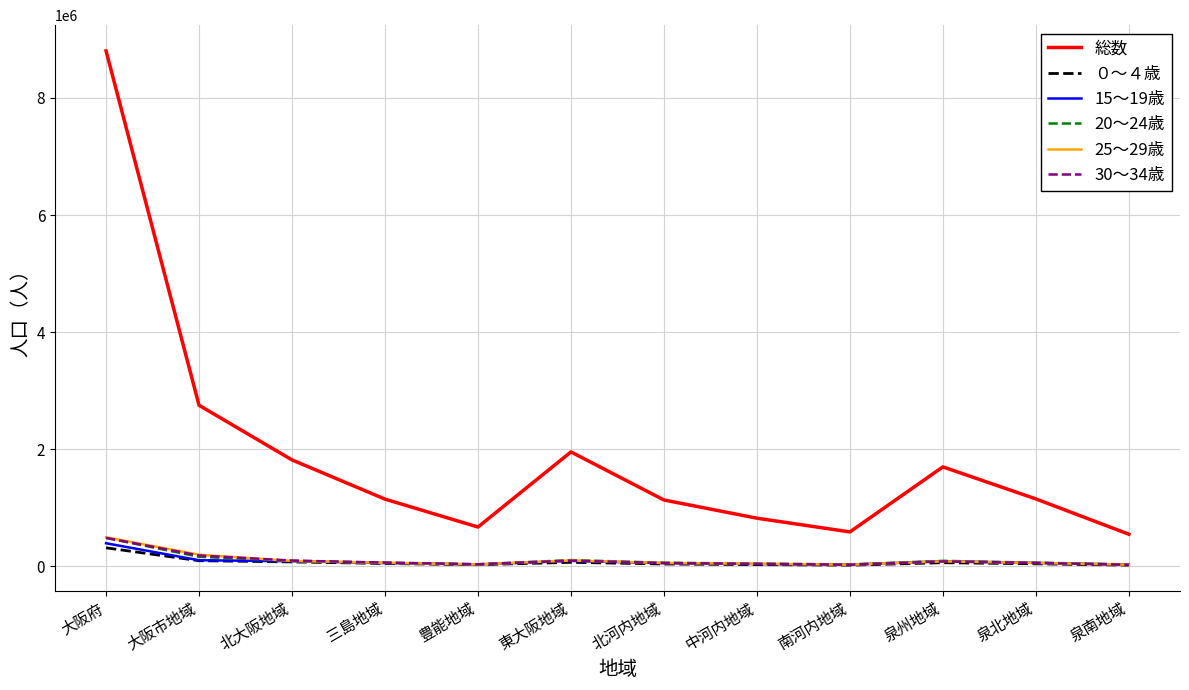

What is the approximate value of ０～４歳 at 大阪市地域?

94580